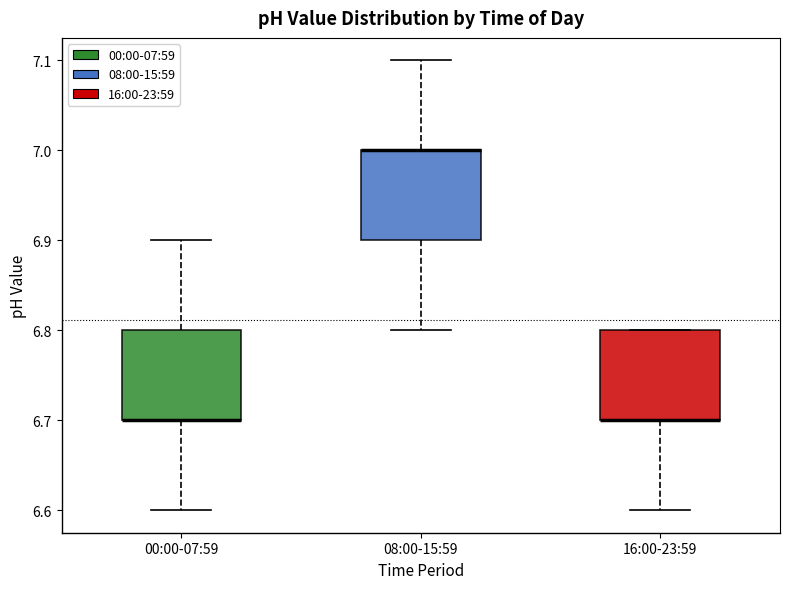

Reading left to right, read every box against the y-axis: the position of its median line, the range the box covers, and the ends of its whiskers. The values are not printed on the chart, so give them approximately, as read against the axis.

00:00-07:59: median 6.7 (drawn on the box's lower edge), box 6.7 to 6.8, whiskers 6.6 to 6.9
08:00-15:59: median 7.0 (drawn on the box's upper edge), box 6.9 to 7.0, whiskers 6.8 to 7.1
16:00-23:59: median 6.7 (drawn on the box's lower edge), box 6.7 to 6.8, whiskers 6.6 to 6.8